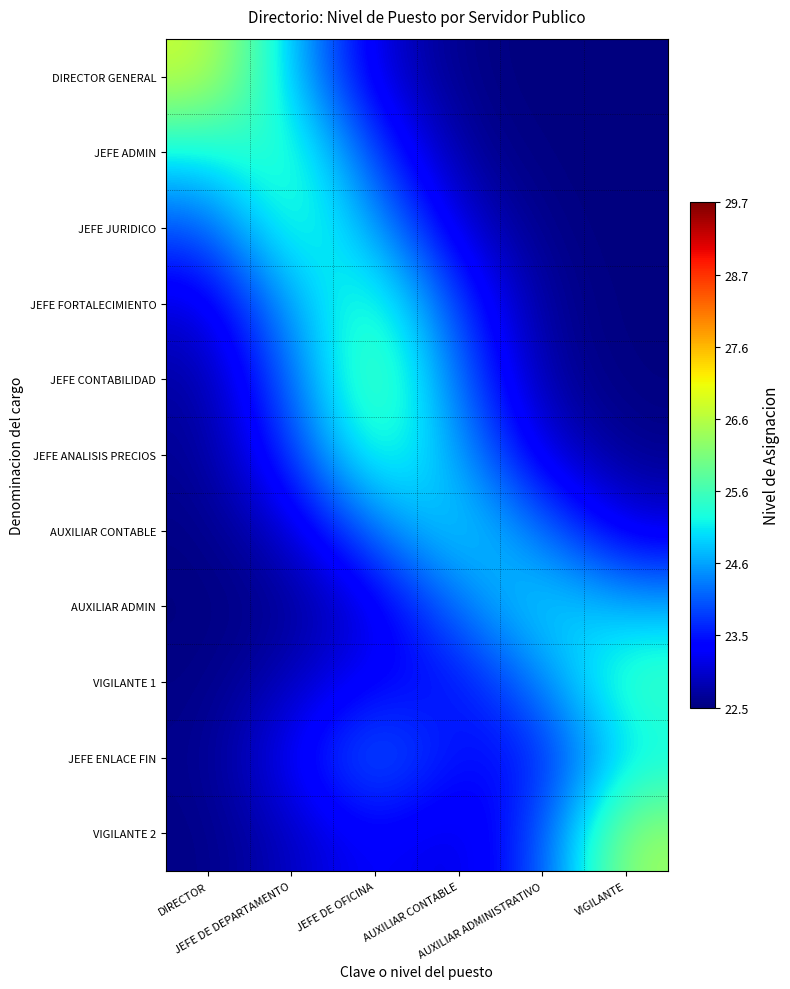

How many series are shown in this chart?

11